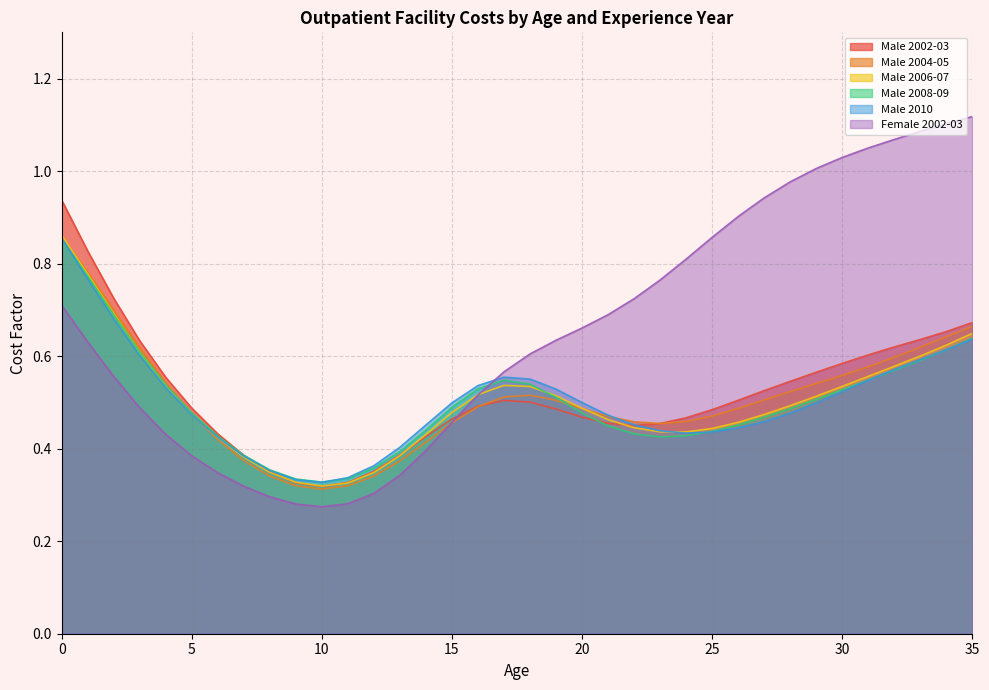

Where is the first local maximum for Male 2002-03?

17